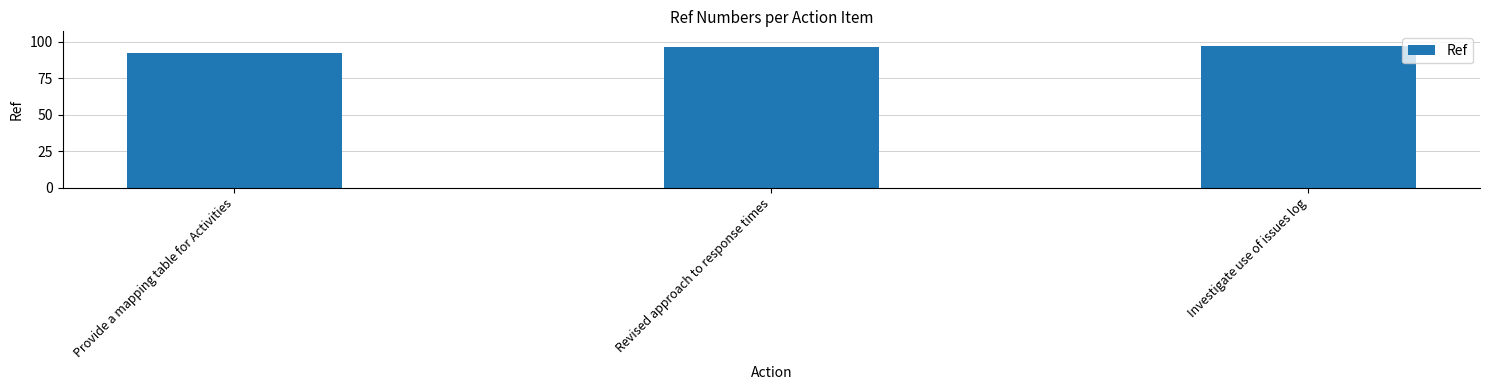

What is the value of the 3rd bar from the left?

97